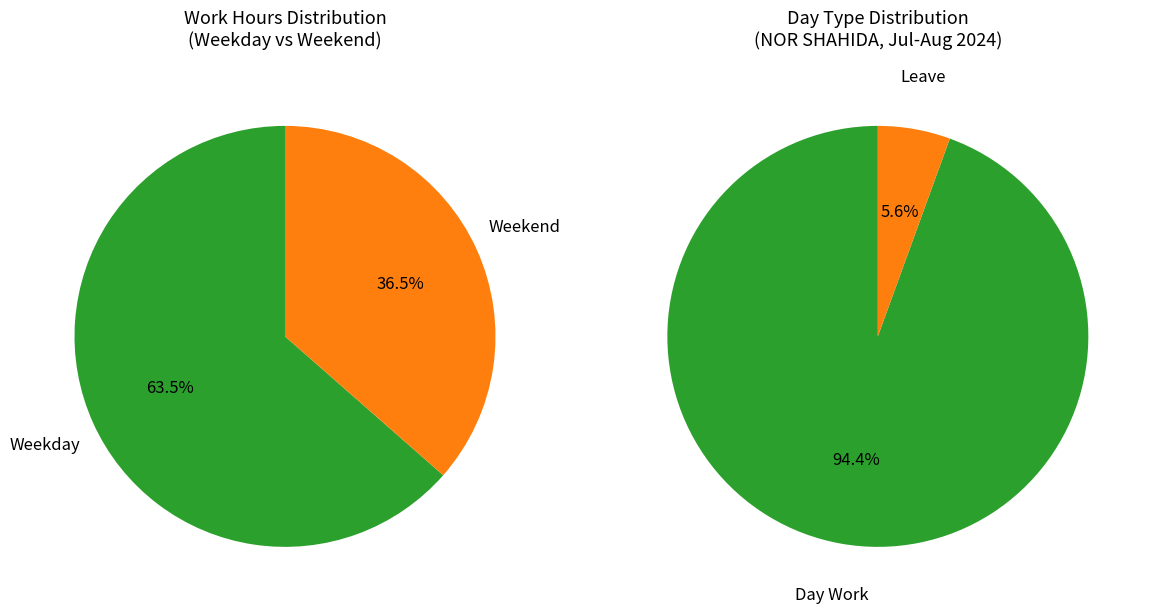

Combined, do Day Work and Leave account for over 50%?

Yes